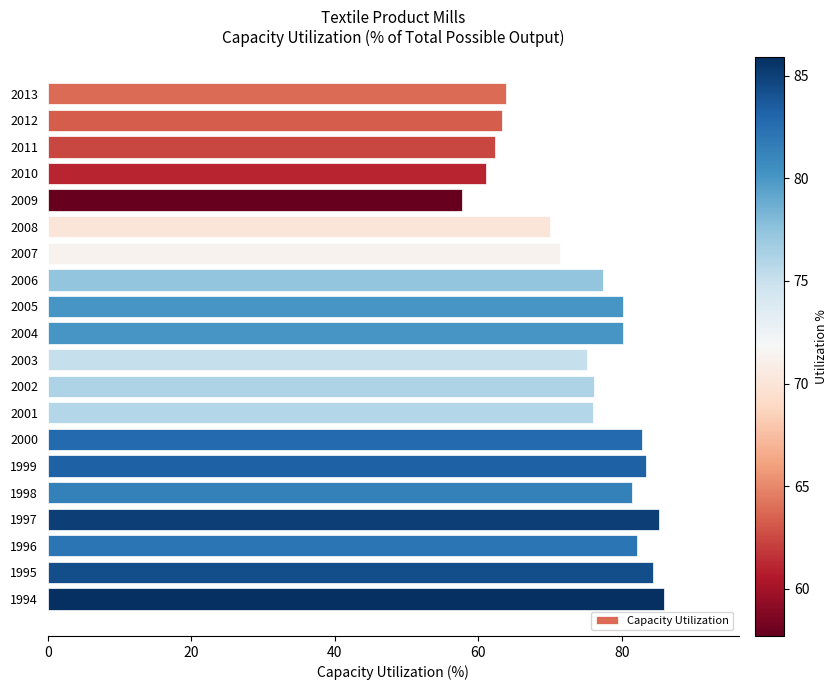

Which has a higher value, 1996 or 2006?

1996